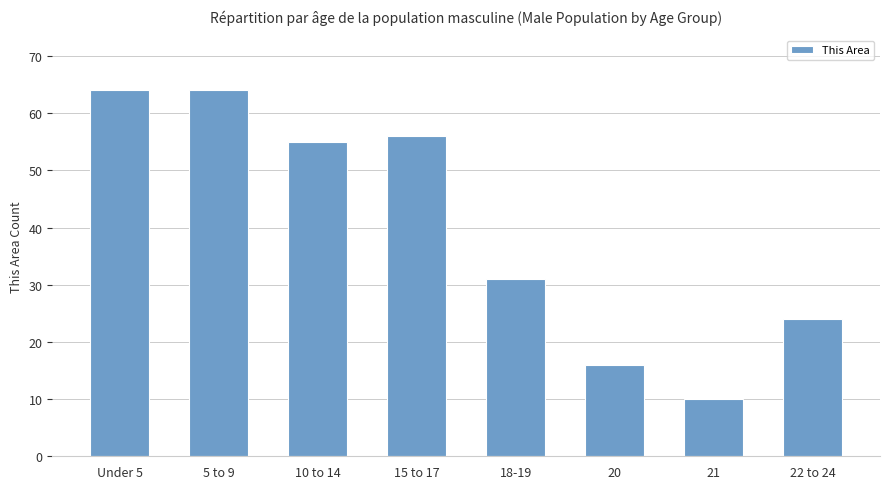

Which has a higher value, 22 to 24 or Under 5?

Under 5